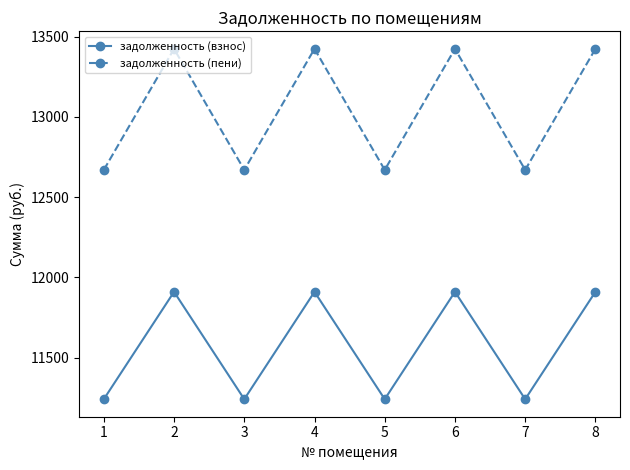

At how many categories does at least one series exceed 12300?

8